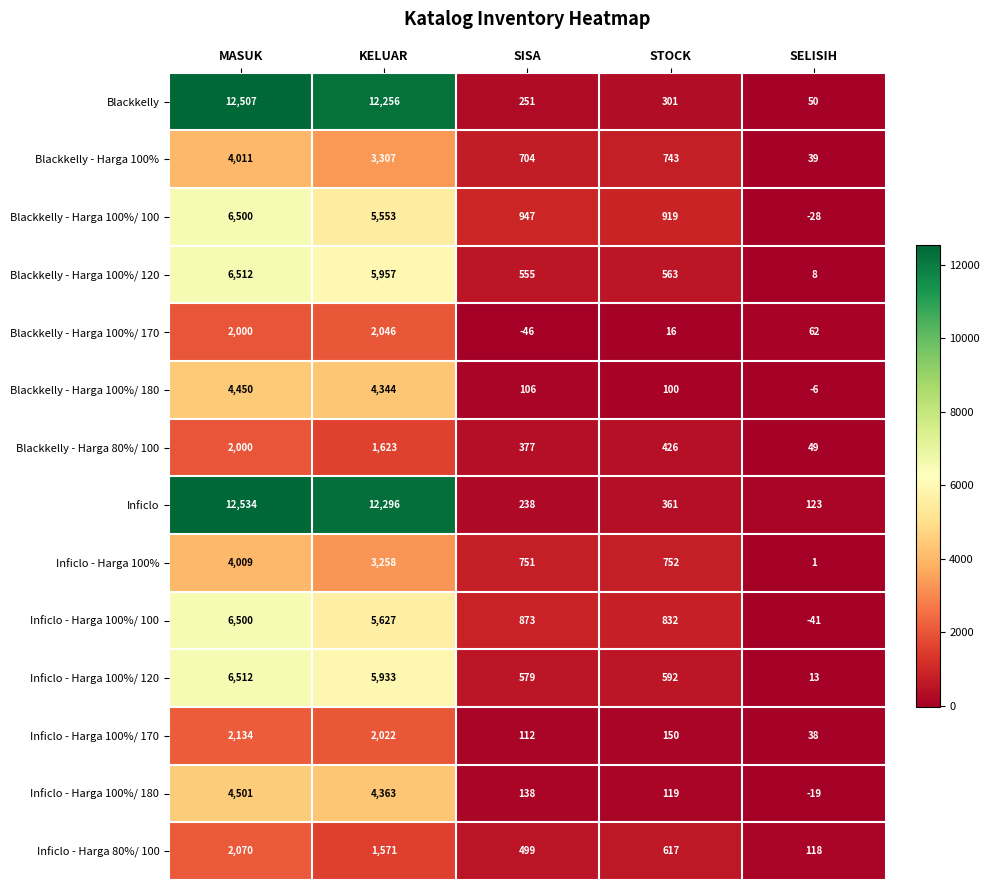

Between KELUAR and STOCK, which series saw the biggest shift?

Blackkelly